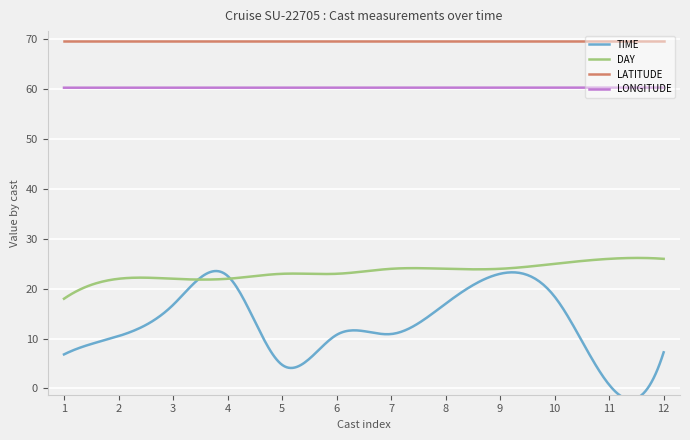

How many lines are shown in the chart?

4